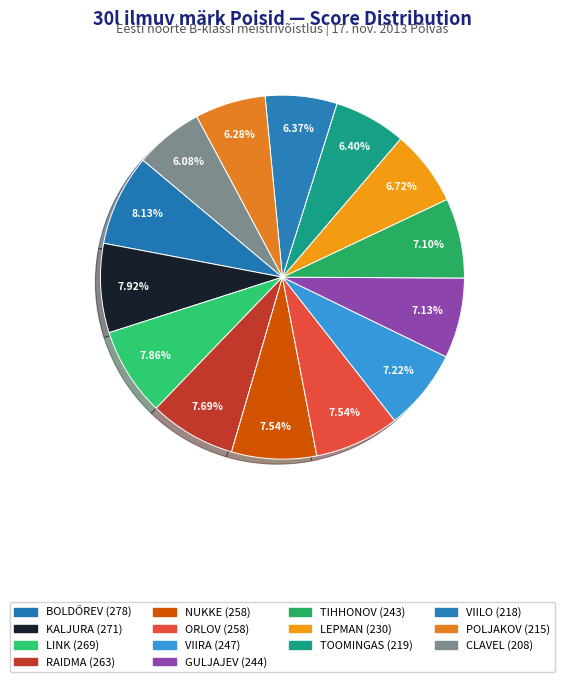

Does any single category account for the majority?

No